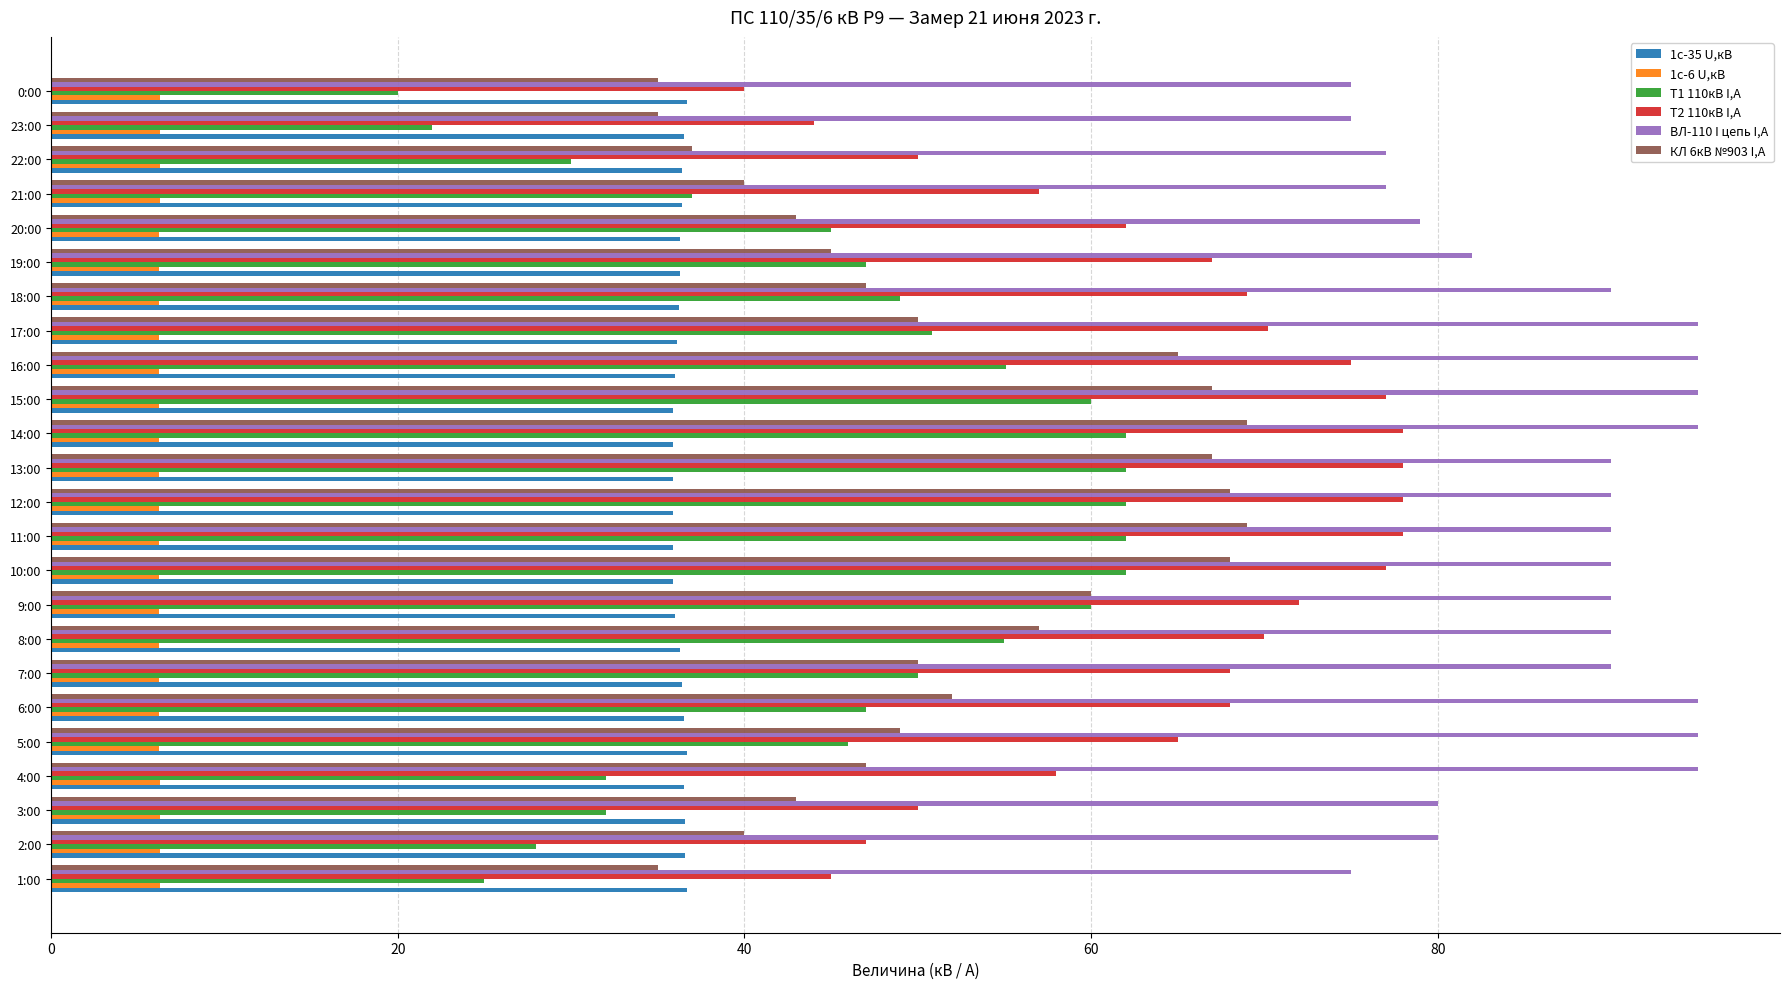

List the series in order of their peak value, lowest first.

1с-6 U,кВ, 1с-35 U,кВ, Т1 110кВ I,A, КЛ 6кВ №903 I,A, Т2 110кВ I,A, ВЛ-110 I цепь I,A